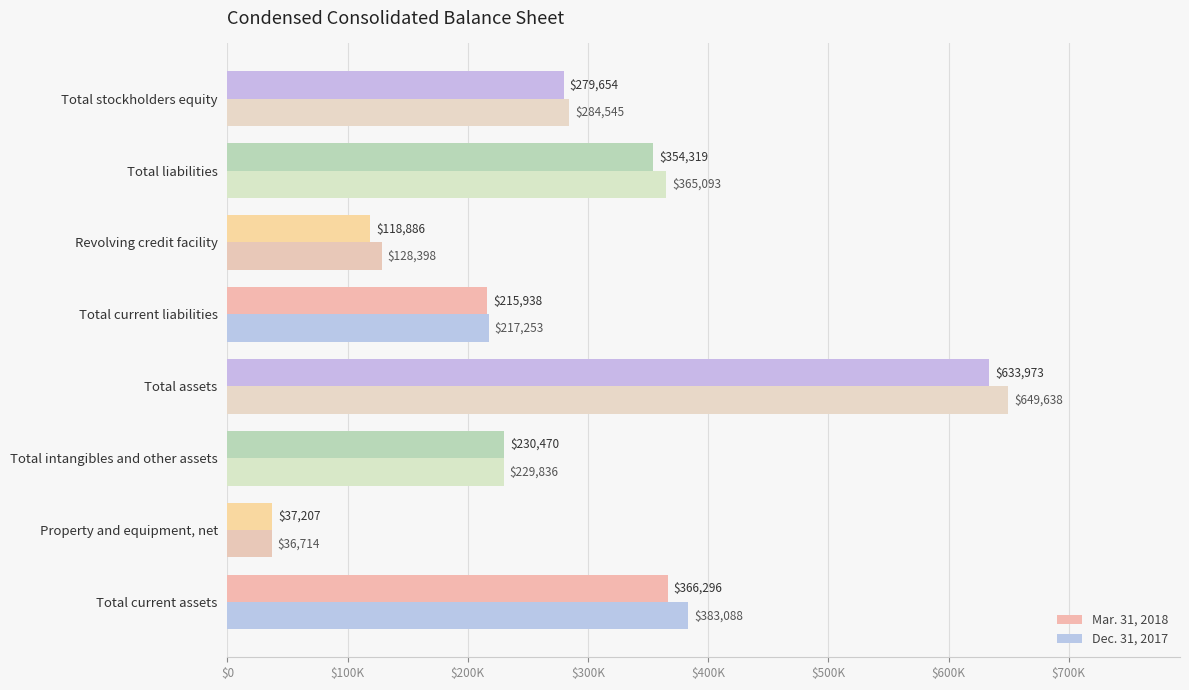

What is the sum of all Mar. 31, 2018 values?

2236743